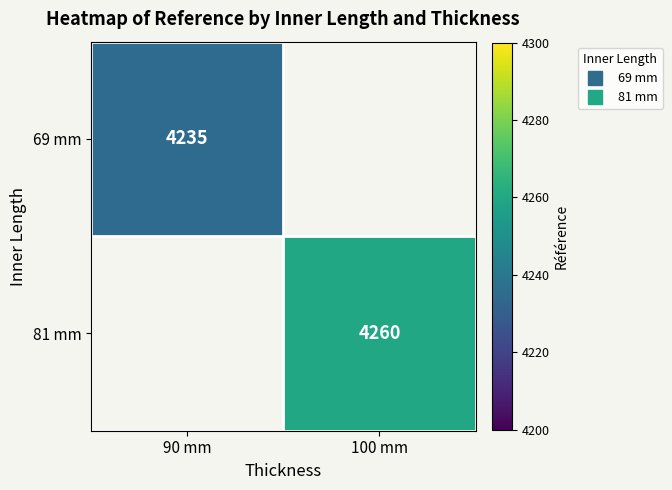

How many positive values does the 81 mm series have?

1